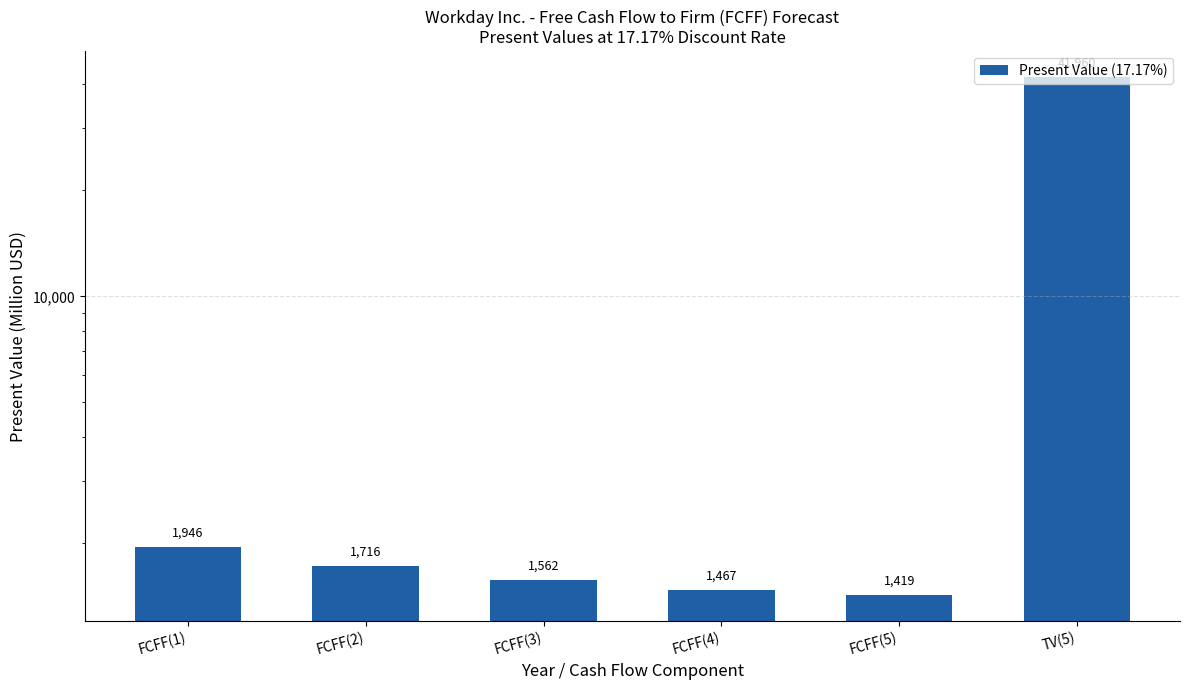

What is the smallest value displayed?

1419